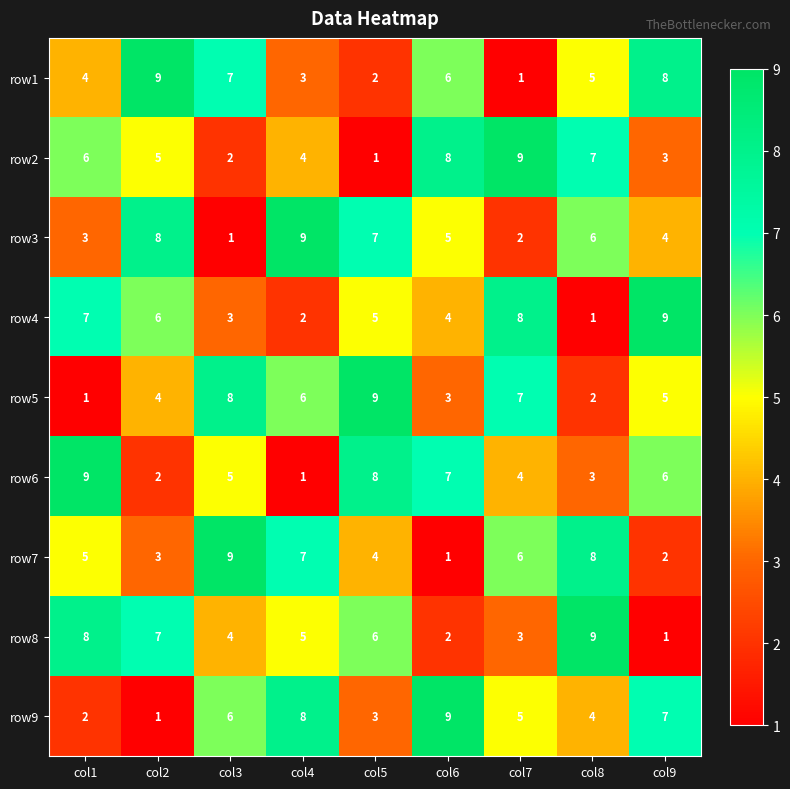

The row2 series shows 1 at col5. True or false?

True